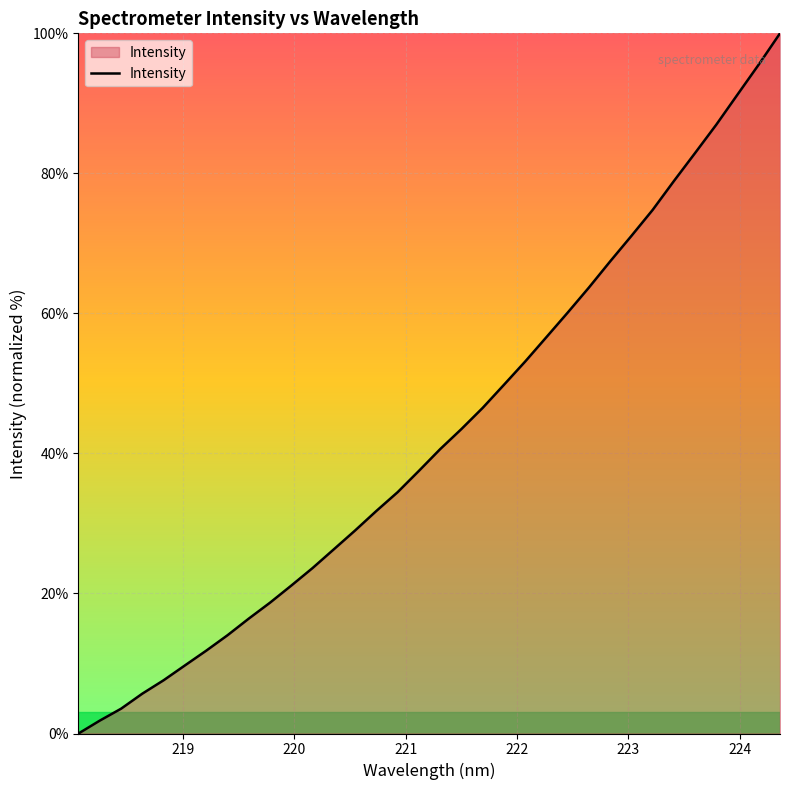

What is the maximum value shown in the chart?

100.0